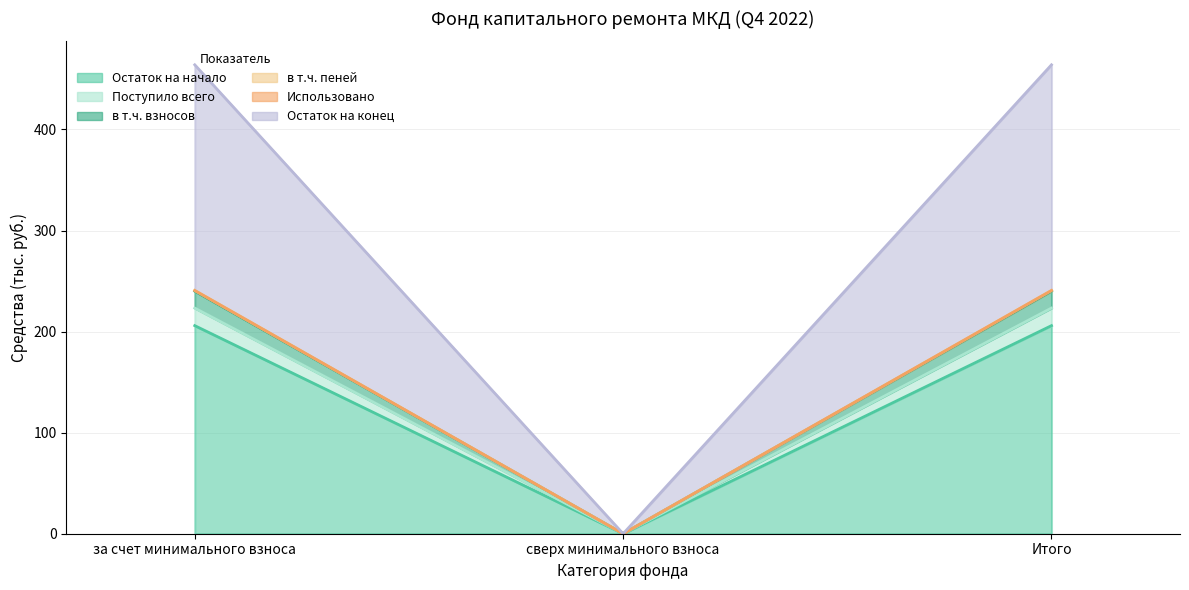

Is it true that в т.ч. пеней equals 0.0 at сверх минимального взноса?

True